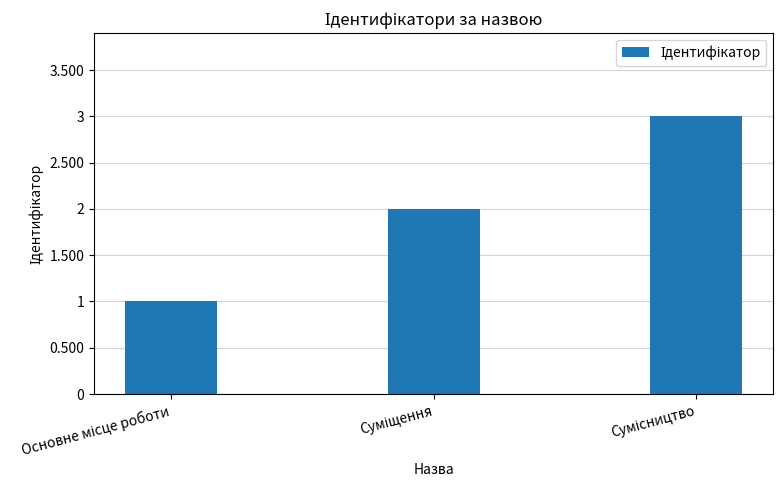

What is the smallest value displayed?

1